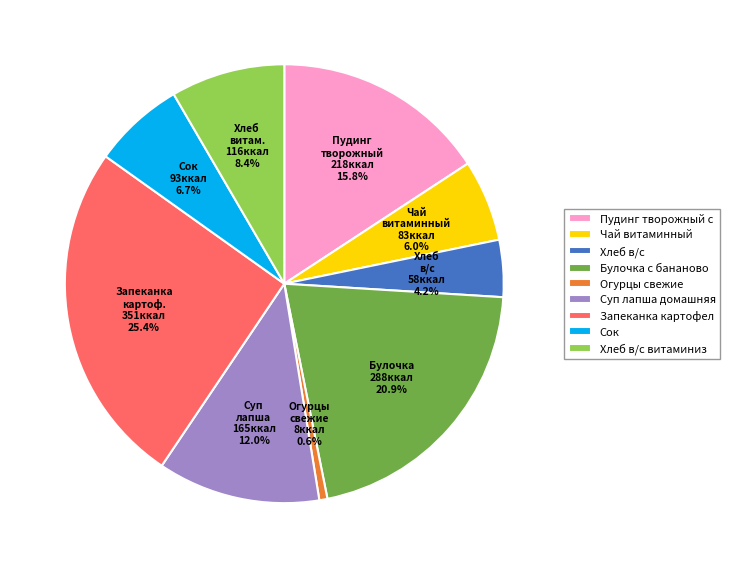

What is the ratio of the value at Чай витаминный to the value at Сок?

0.9